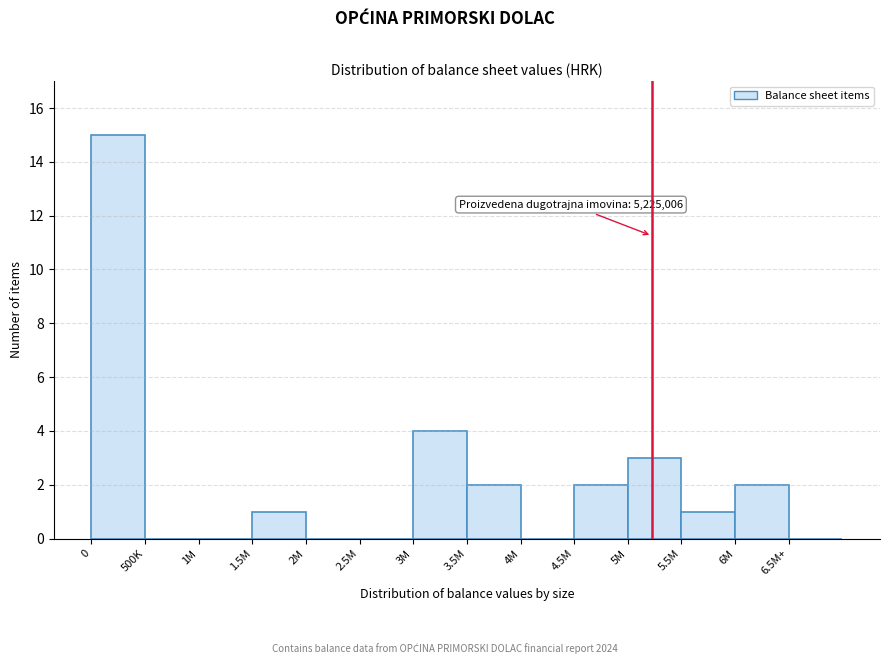

Reading right to left, extract all data points from this chart.

6.5M+=0	6M=2	5.5M=1	5M=3	4.5M=2	4M=0	3.5M=2	3M=4	2.5M=0	2M=0	1.5M=1	1M=0	500K=0	0=15